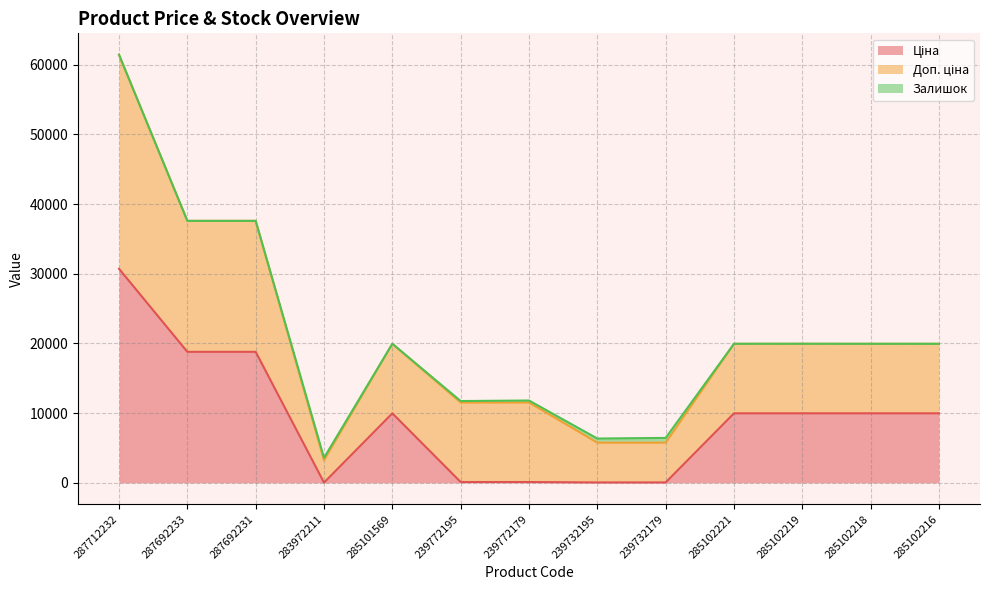

Is the value of Залишок at 239772195 greater than the value of Доп. ціна at 285102216?

No